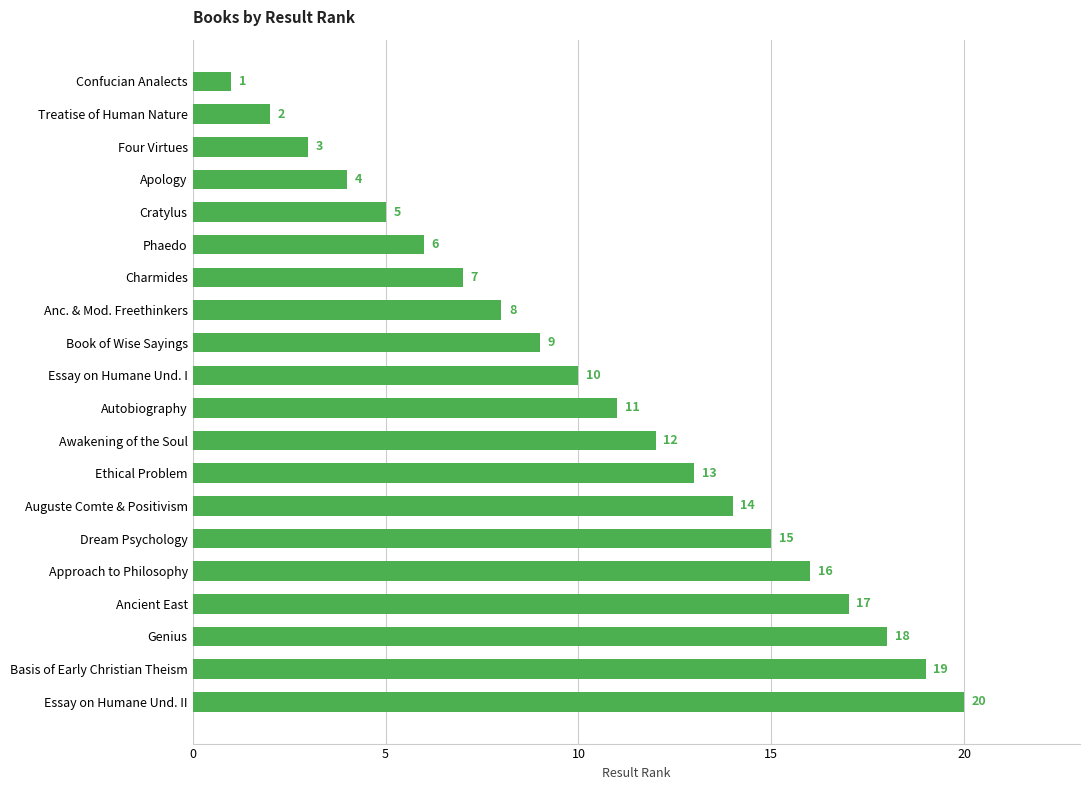

Which label corresponds to the largest value in the chart?

Essay on Humane Und. II